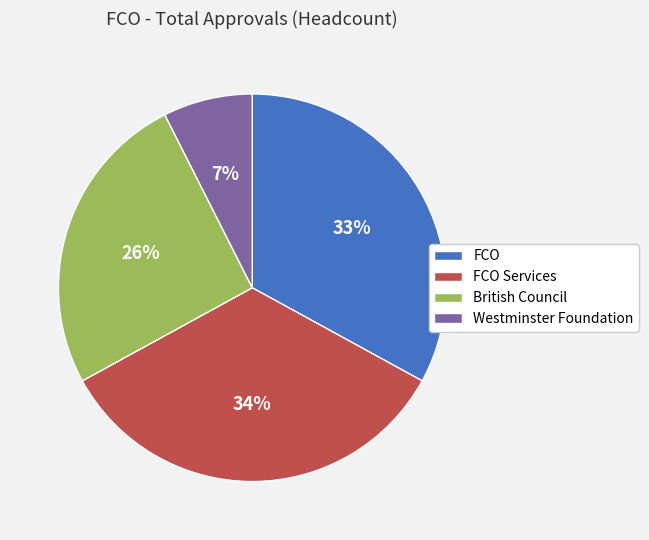

Combined, do British Council and FCO Services account for over 50%?

Yes